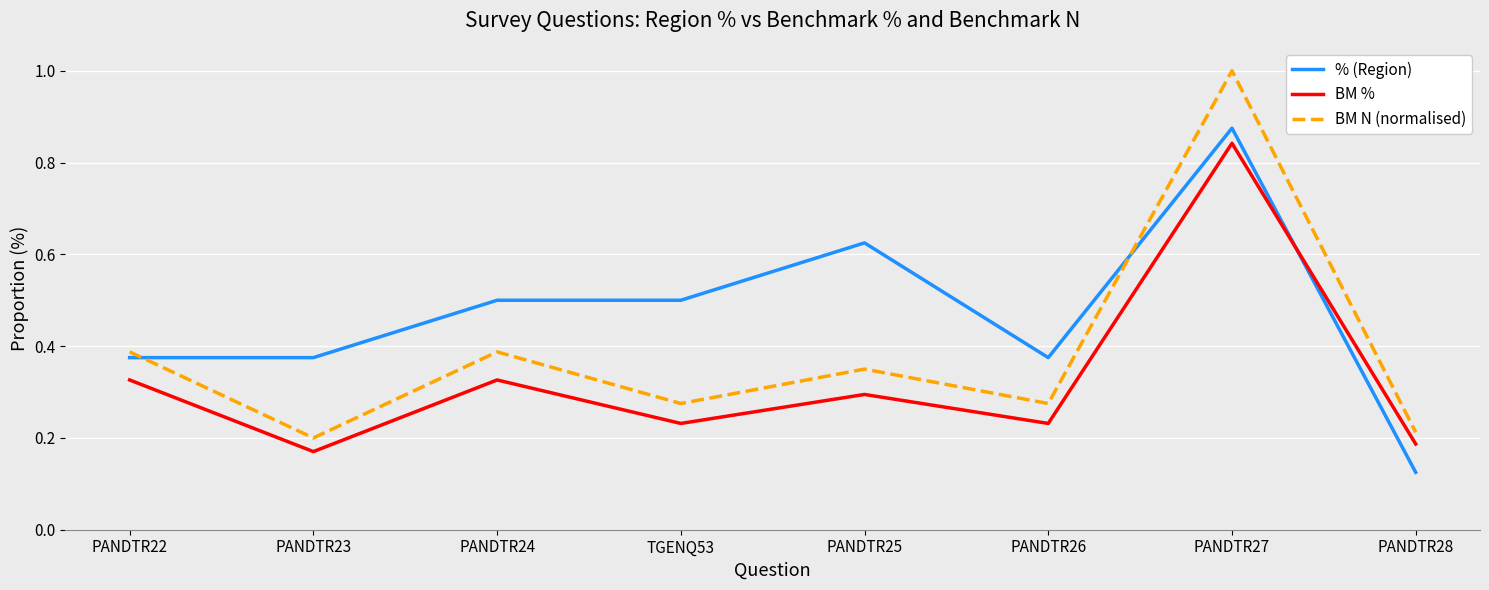

The value of BM % at TGENQ53 is 0.2. True or false?

True